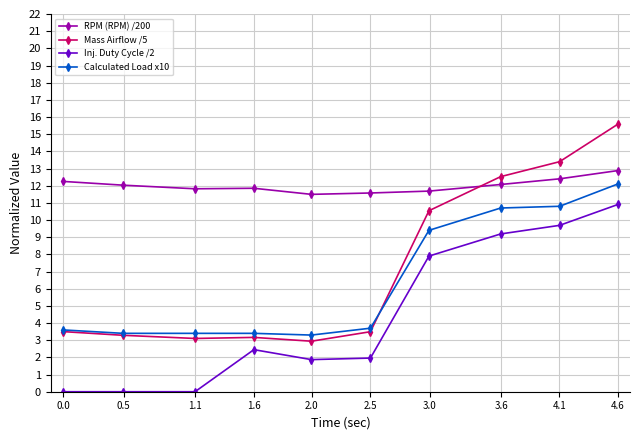

What is the value of the Inj. Duty Cycle /2 point at the 4th from the left?

2.5